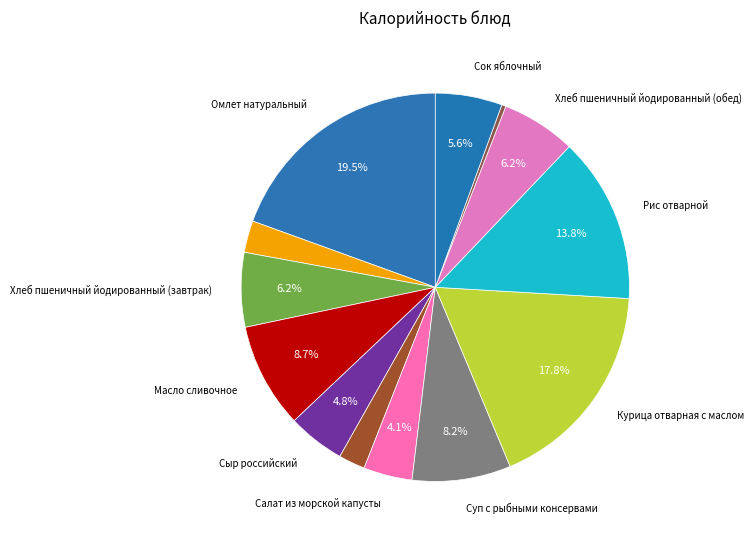

Count the number of slices in the pie.

13